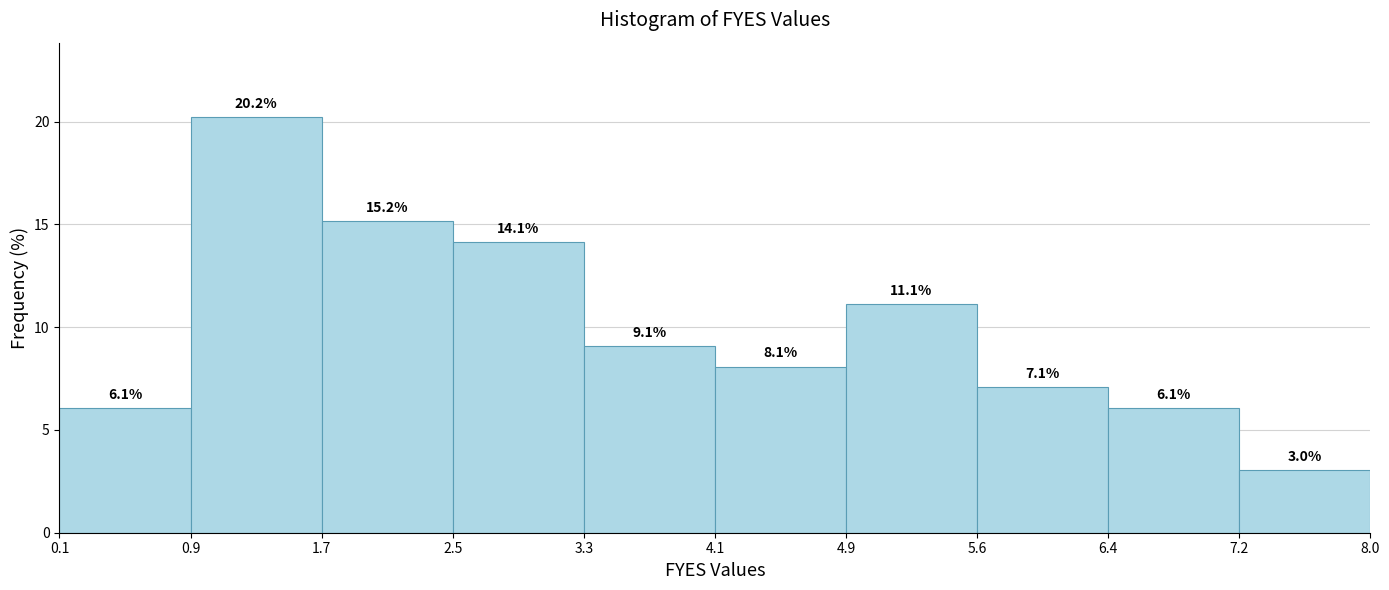

Which range on the x-axis has the tallest bar?

0.9 to 1.7